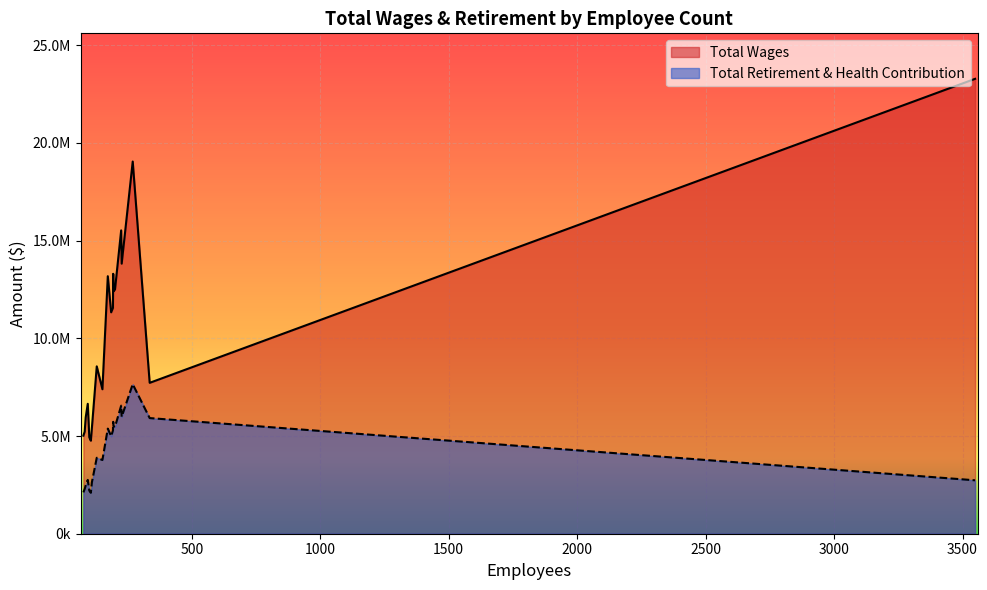

Which category has the lowest value across all series?

107